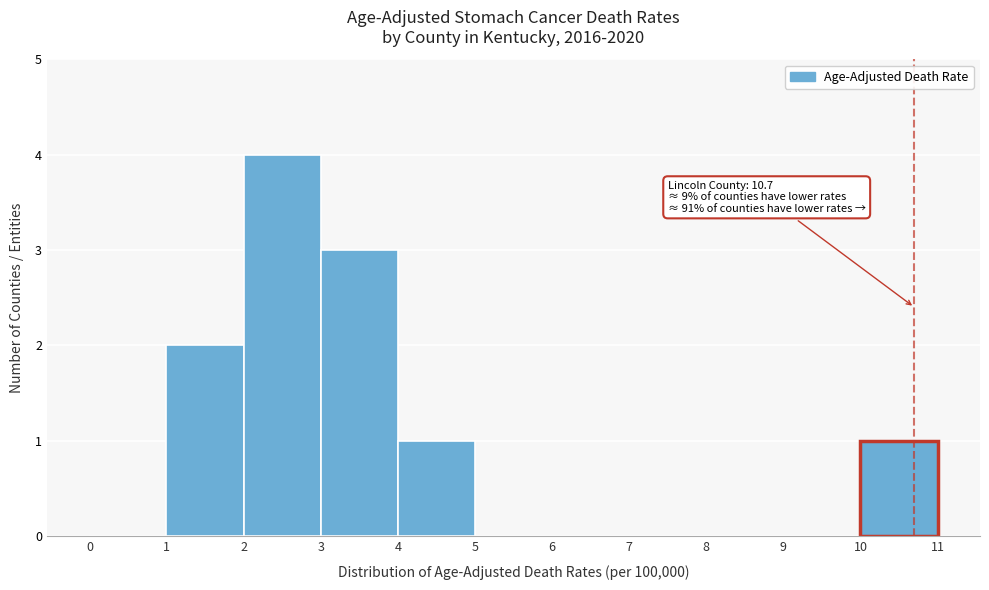

Which range on the x-axis has the tallest bar?

2 to 3